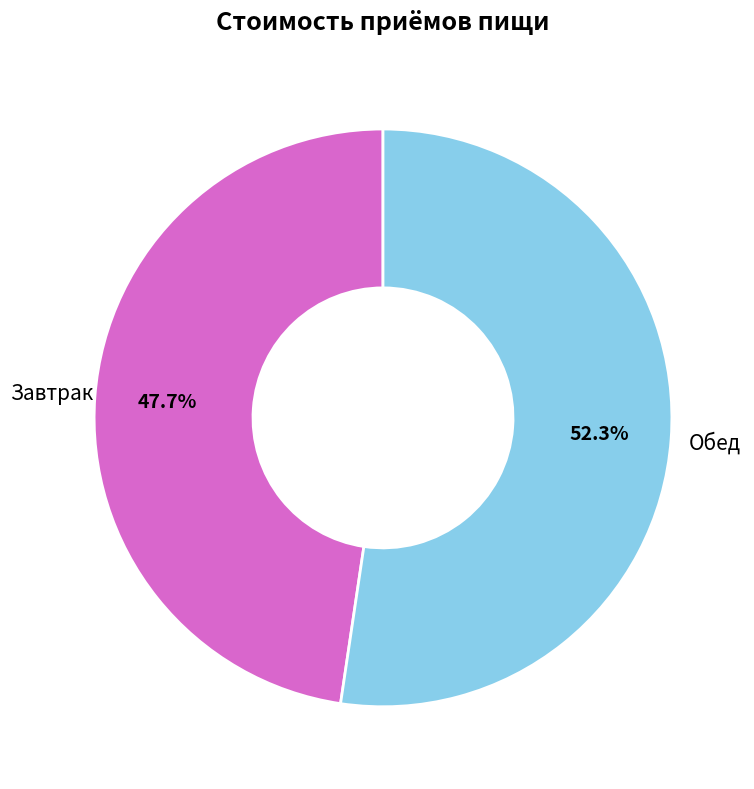

Is there any slice that represents more than half of the pie?

Yes